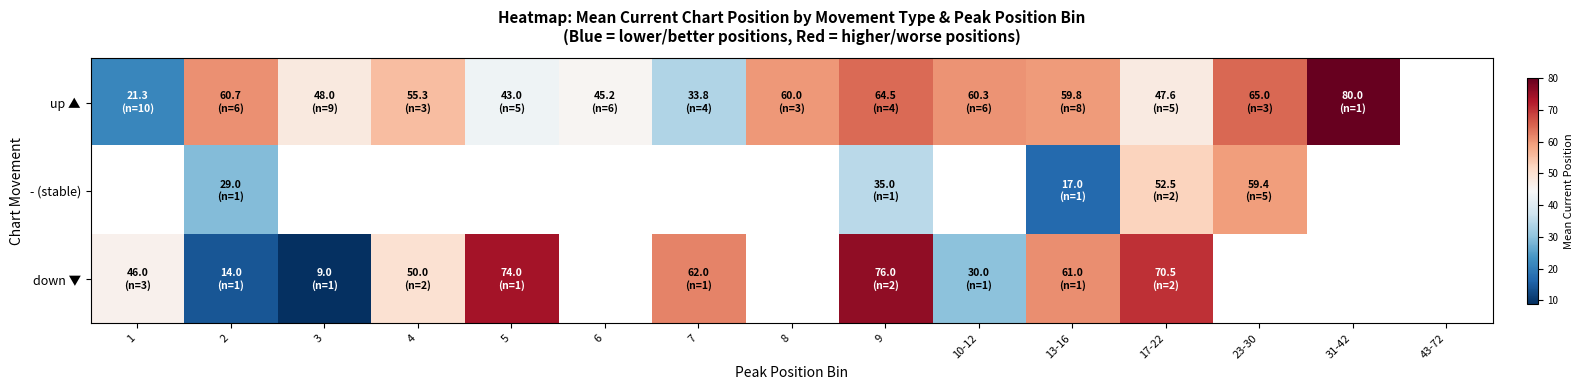

What is the difference between the highest and lowest values at 3?

39.0